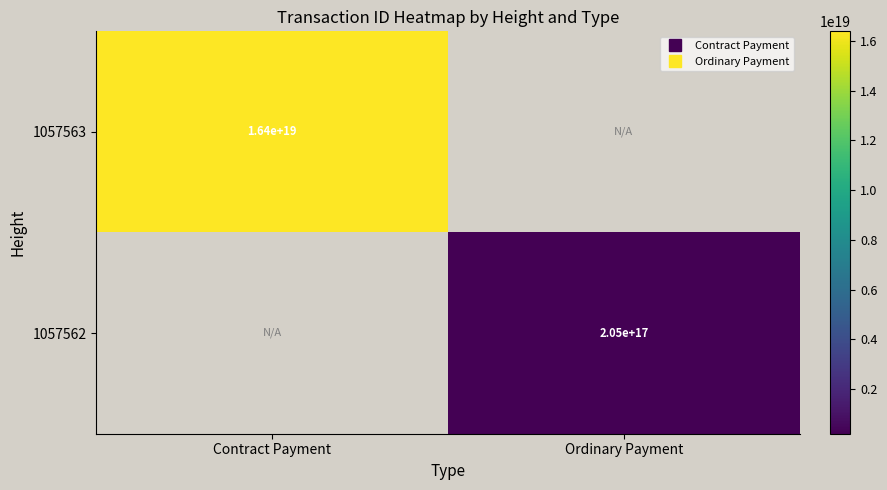

At which label is 1057563 closest to 16379081497781653504?

Contract Payment